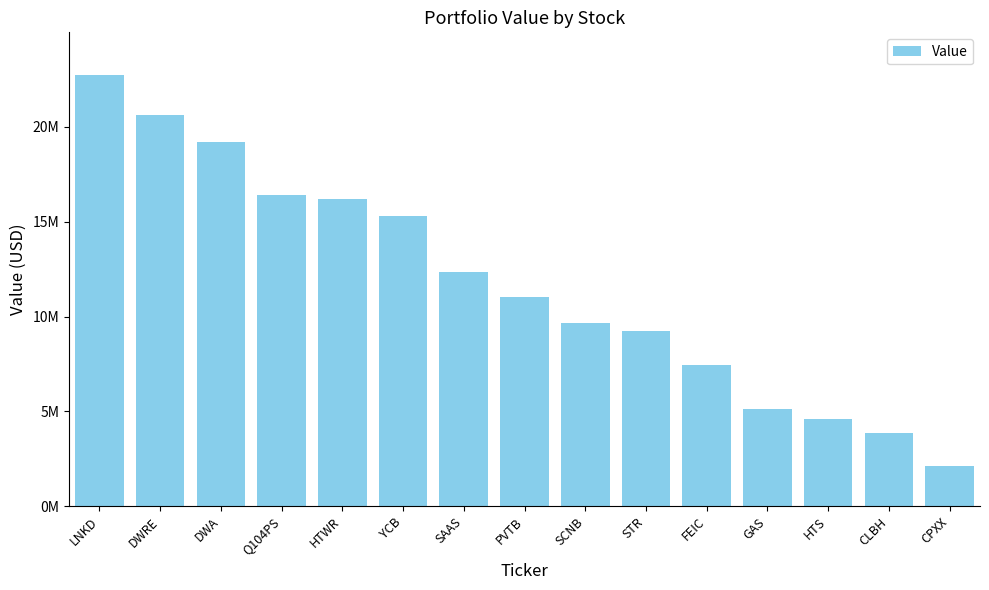

Does the chart contain any negative values?

No